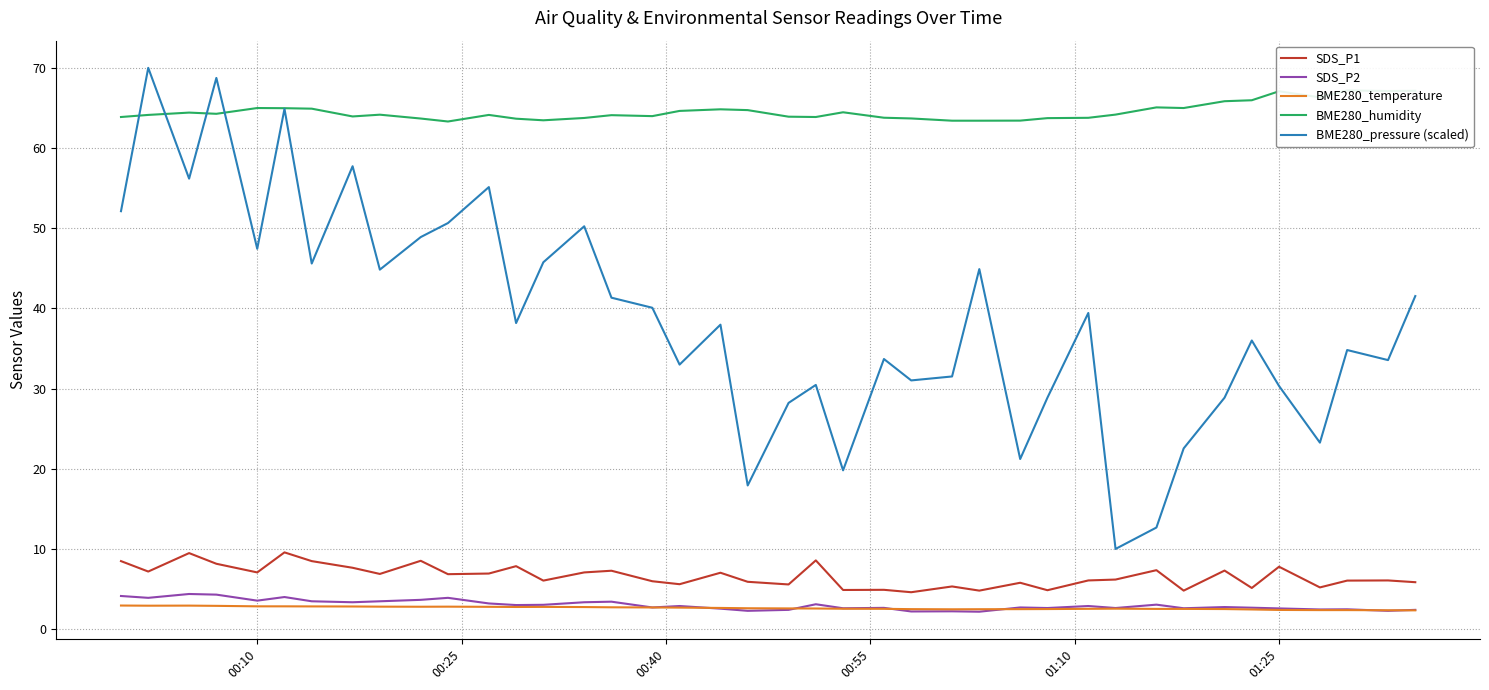

True or false: SDS_P2 and SDS_P1 intersect in this chart.

False